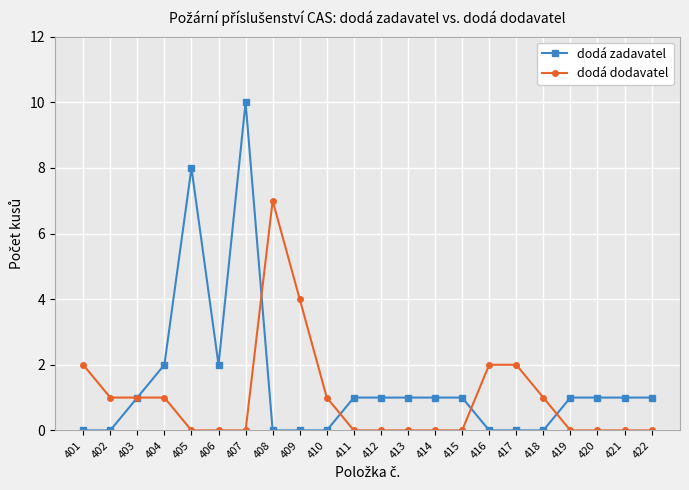

Where is the first local maximum for dodá zadavatel?

405